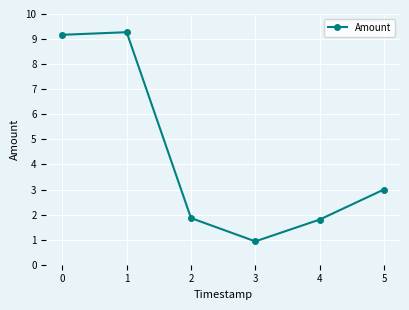

Which label corresponds to the largest value in the chart?

1